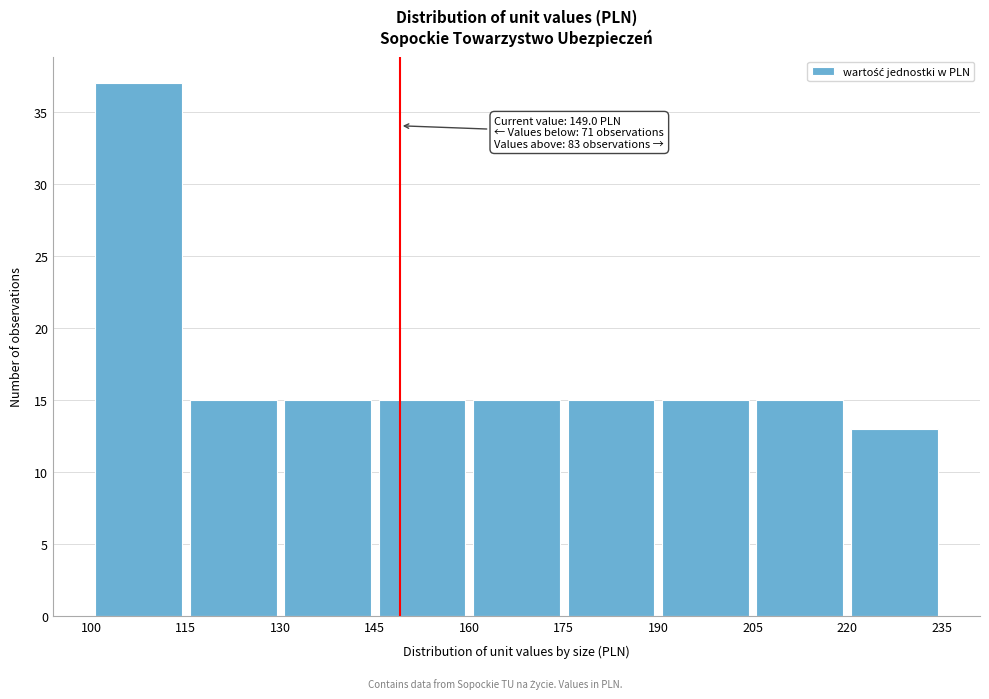

Over which range of the x-axis is the bar tallest?

100 to 115